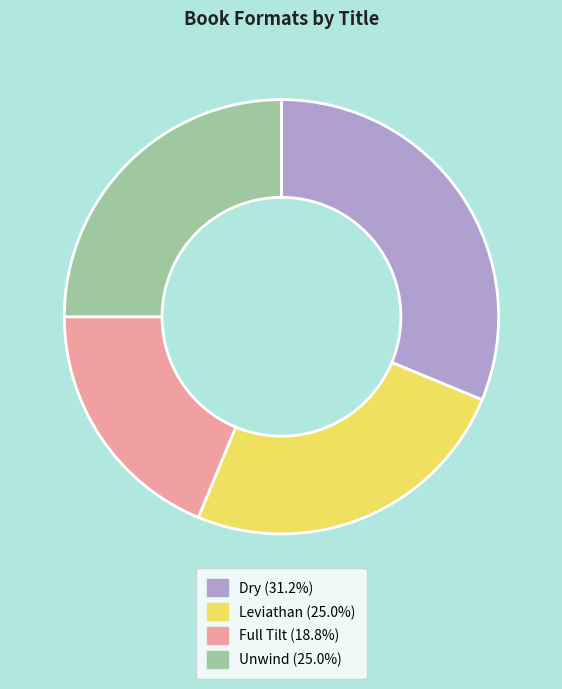

The Unwind slice represents 35% of the pie. True or false?

False